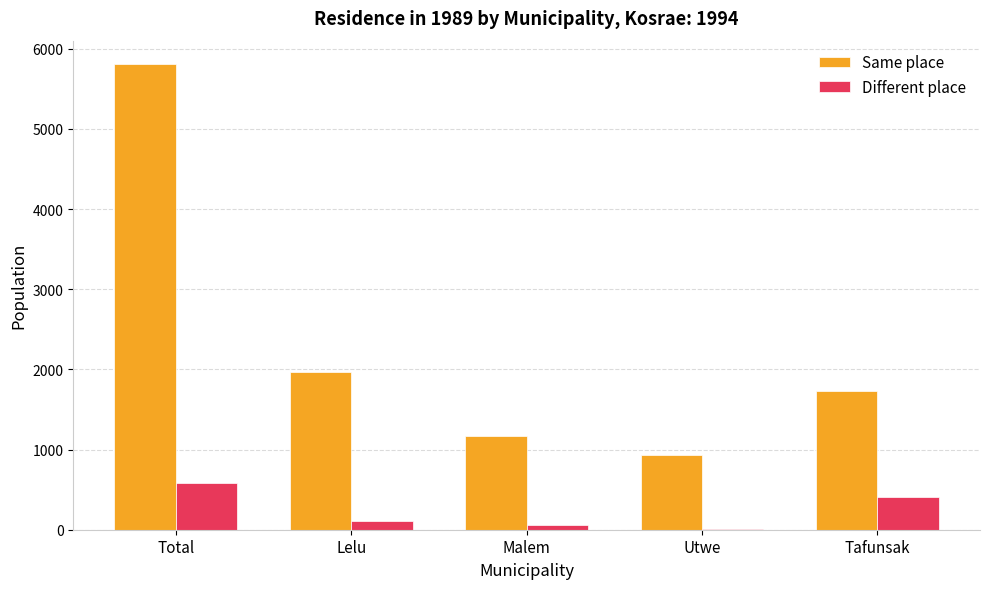

What is the highest value of the Same place series?

5810